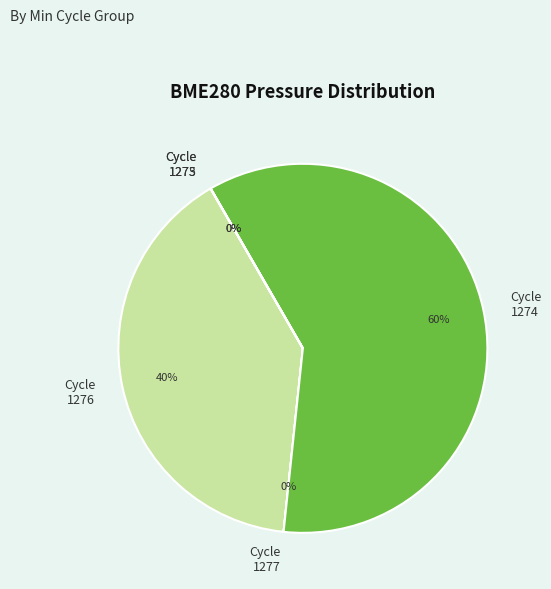

To the nearest percent, what is the average slice percentage?

20%